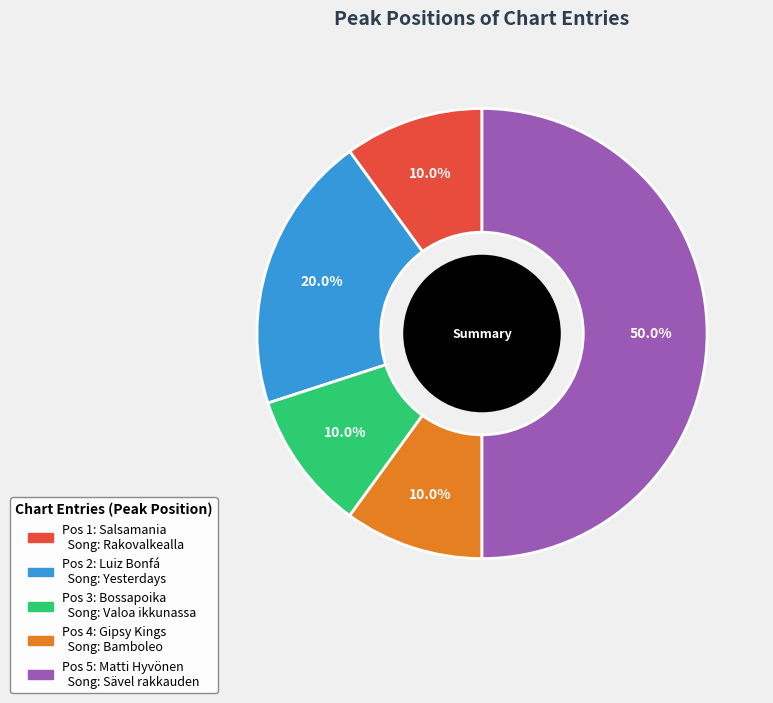

Is there a majority slice in this chart?

No